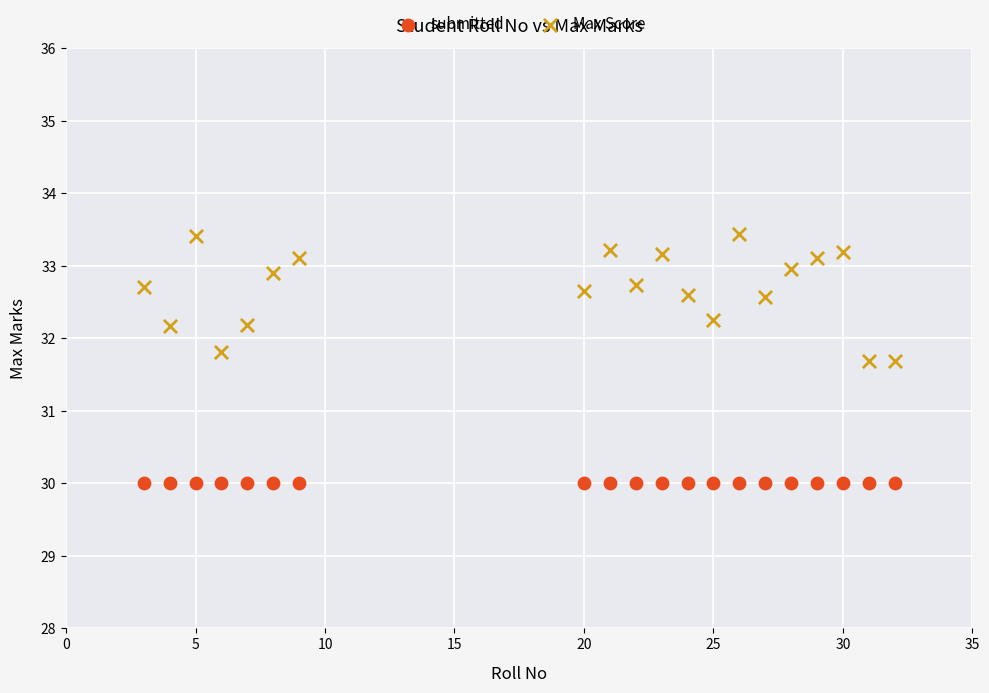

Which series contains the highest Y value?

Max Score